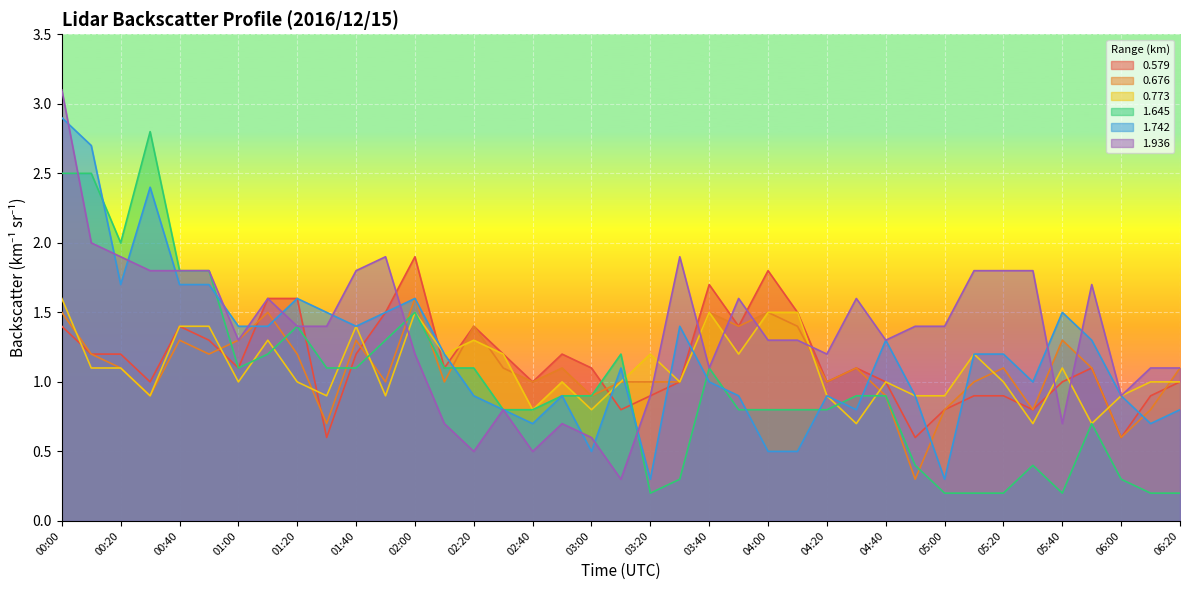

The value of 1.645 at 01:00 is 1.1. True or false?

True